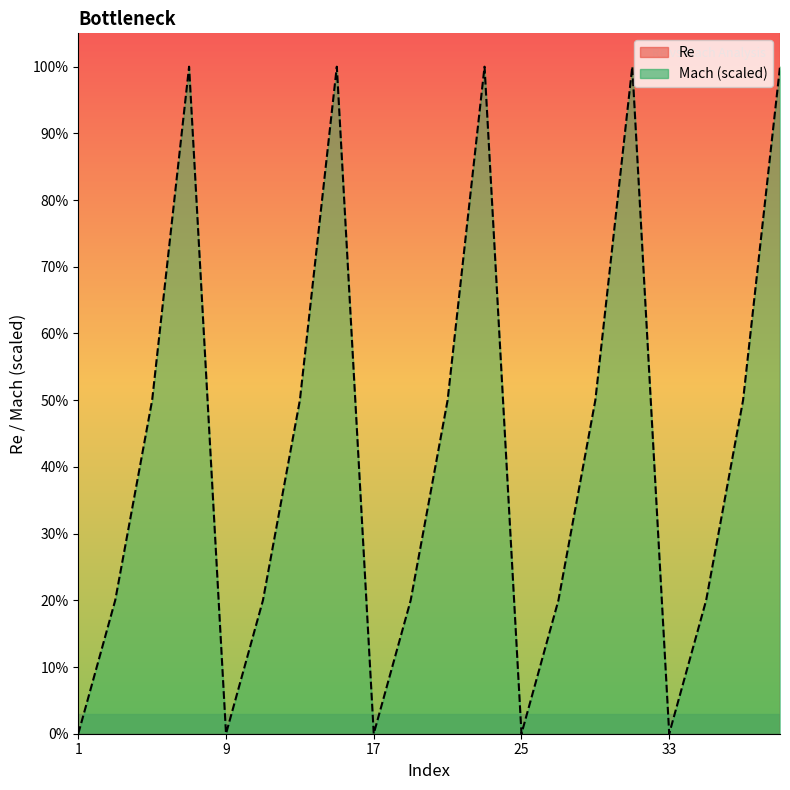

At 11, list the series in order from smallest to largest.

Mach, Re